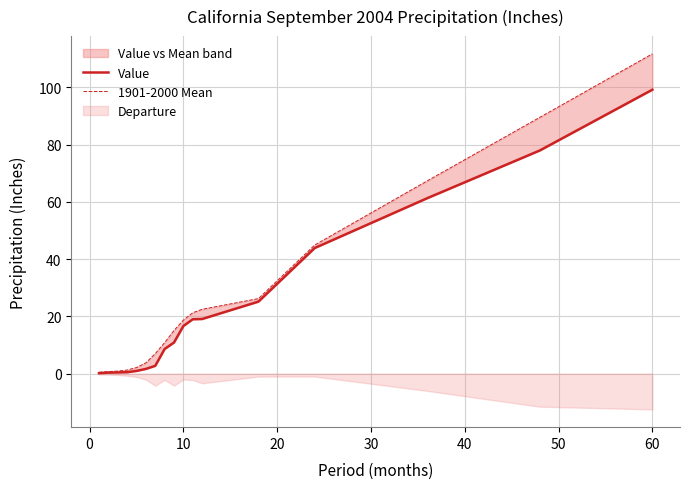

True or false: 1901-2000 Mean and Value cross at least once.

False